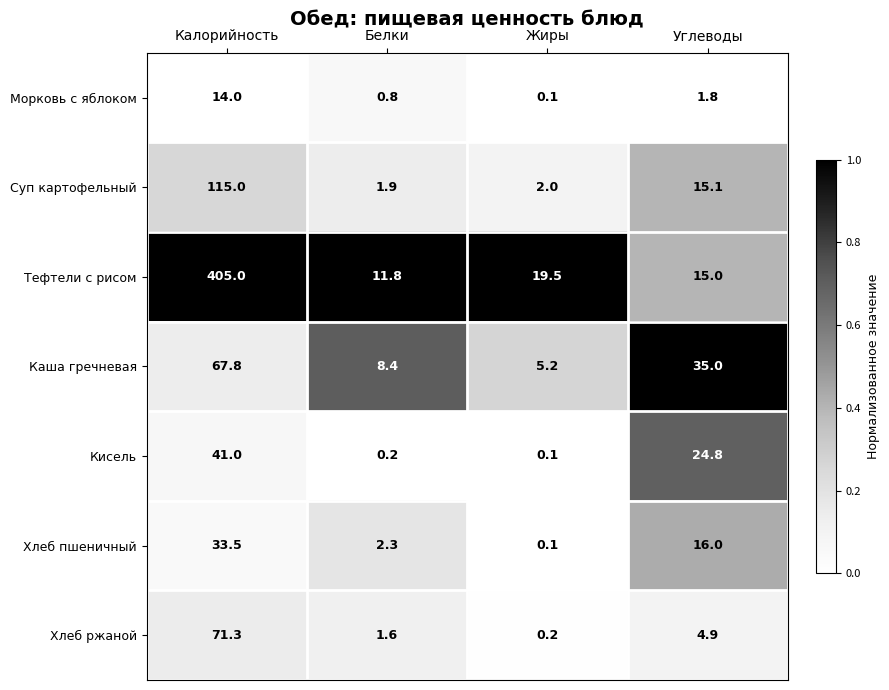

Reading left to right, extract all data points from this chart.

Морковь с яблоком: Калорийность=14.0	Белки=0.8	Жиры=0.1	Углеводы=1.8
Суп картофельный: Калорийность=115.0	Белки=1.9	Жиры=2.0	Углеводы=15.1
Тефтели с рисом: Калорийность=405.0	Белки=11.8	Жиры=19.5	Углеводы=15.0
Каша гречневая: Калорийность=67.8	Белки=8.4	Жиры=5.2	Углеводы=35.0
Кисель: Калорийность=41.0	Белки=0.2	Жиры=0.1	Углеводы=24.8
Хлеб пшеничный: Калорийность=33.5	Белки=2.3	Жиры=0.1	Углеводы=16.0
Хлеб ржаной: Калорийность=71.3	Белки=1.6	Жиры=0.2	Углеводы=4.9